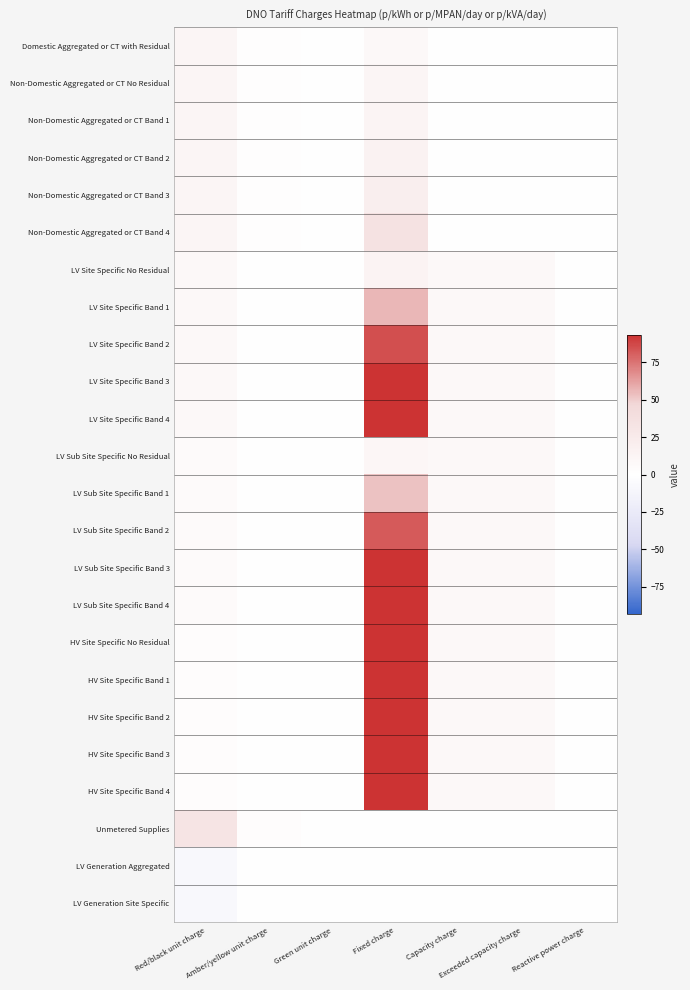

At how many categories does at least one series exceed 1934?

1